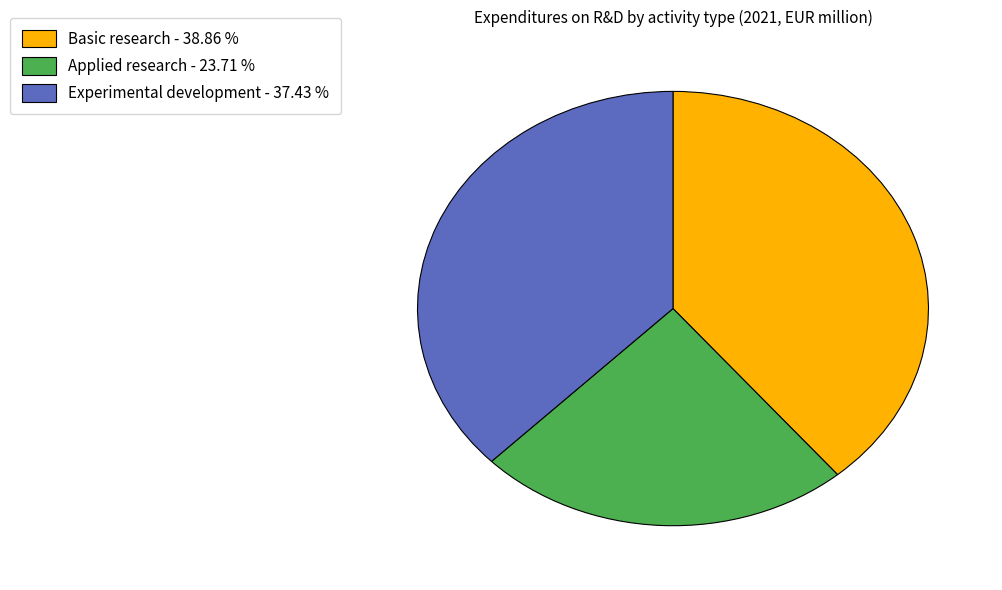

Combined, do Applied research and Experimental development account for over 50%?

Yes